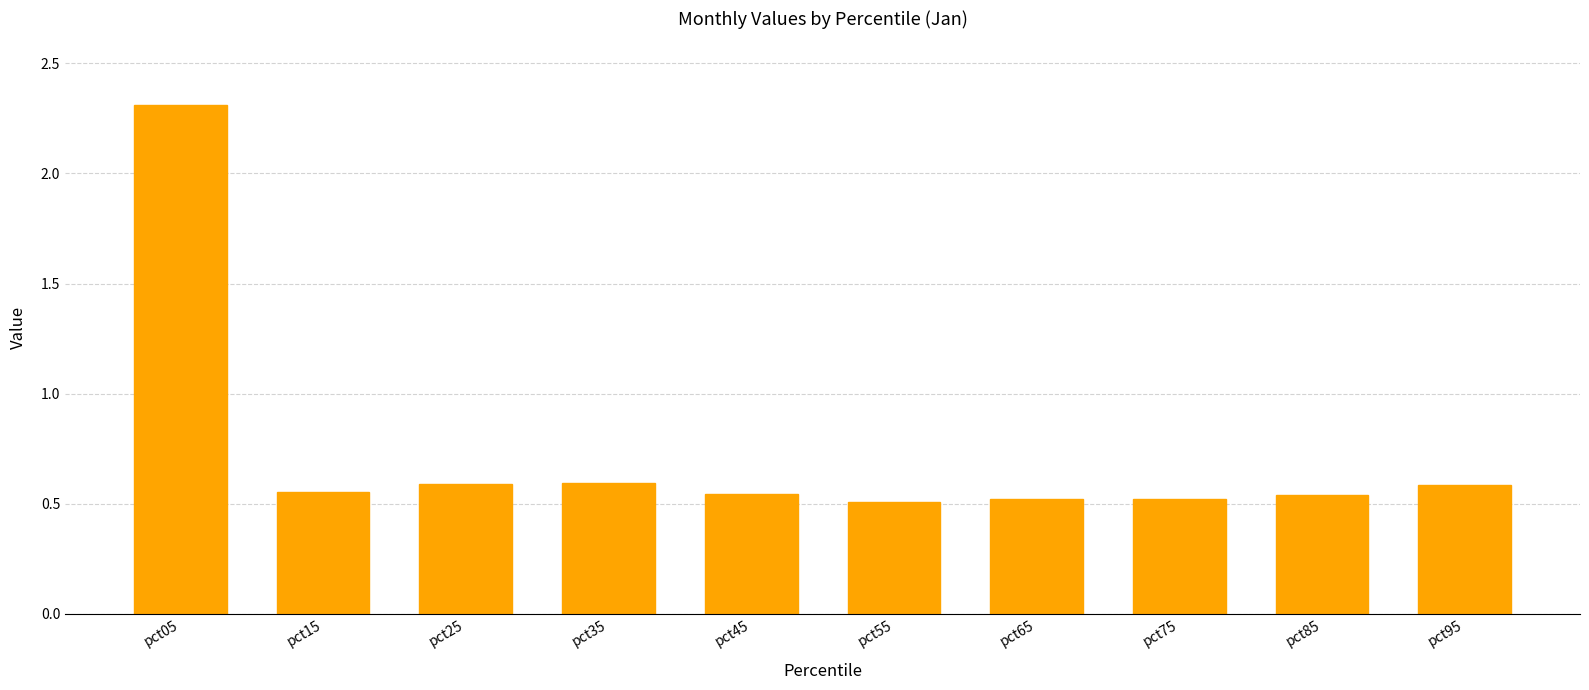

What is the maximum value shown in the chart?

2.3